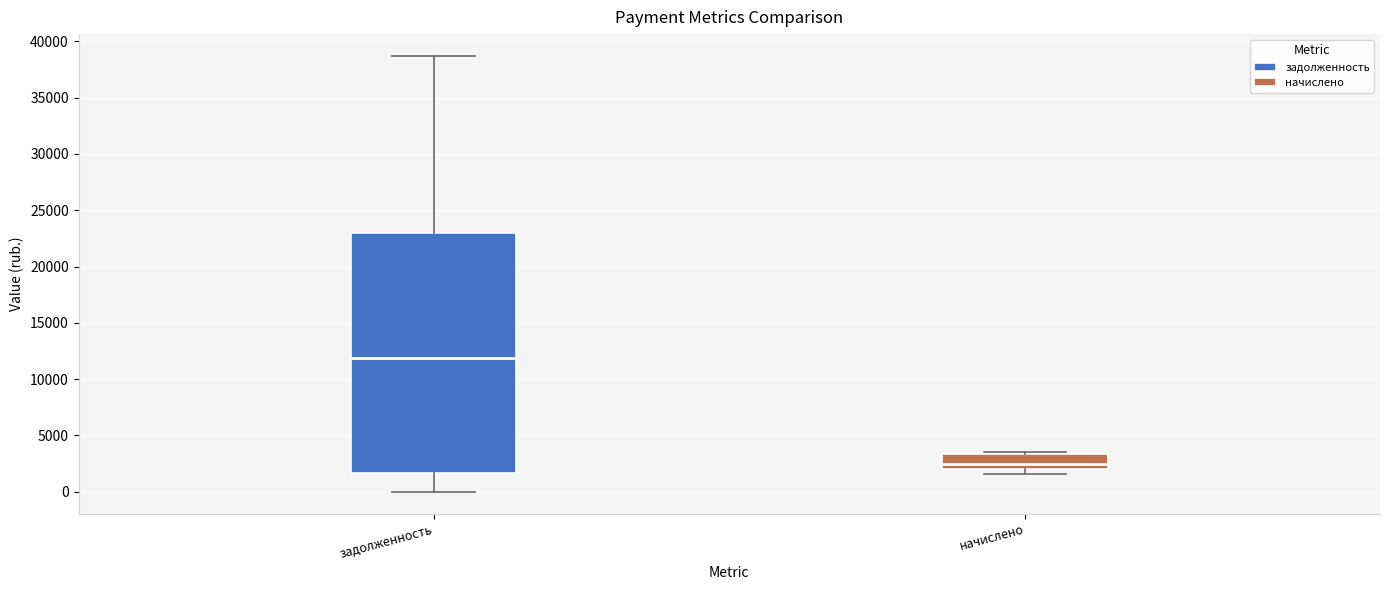

Which box has the lowest median line?

начислено